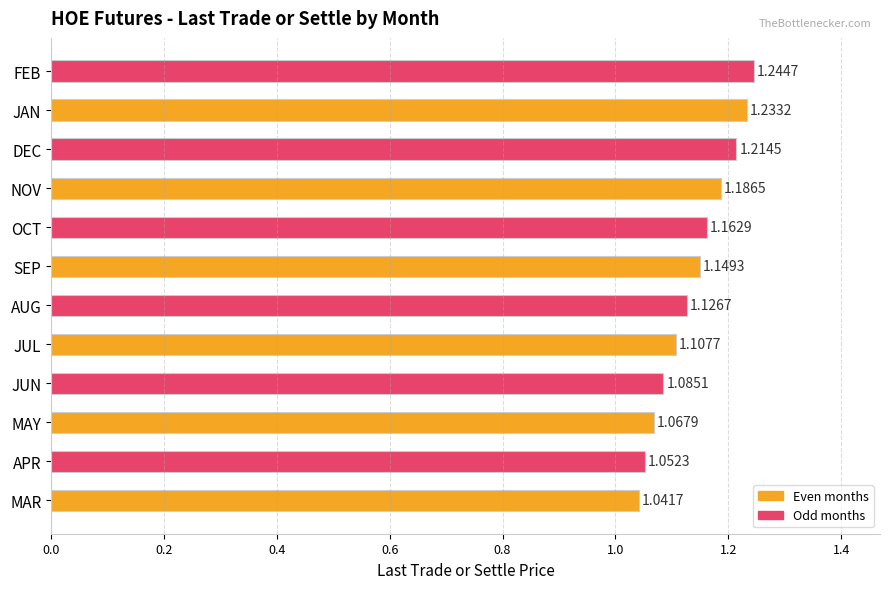

Which label corresponds to the smallest value in the chart?

MAR